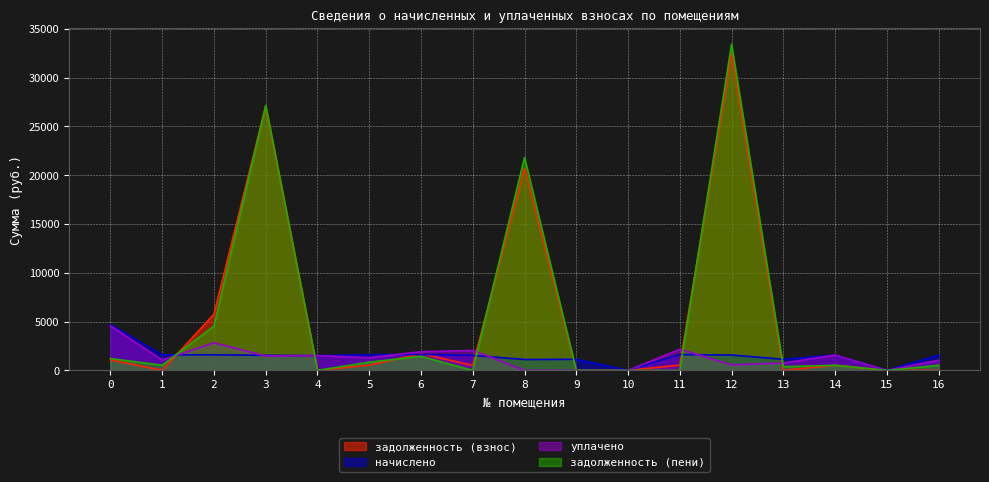

What is the highest value of the начислено series?

4692.5